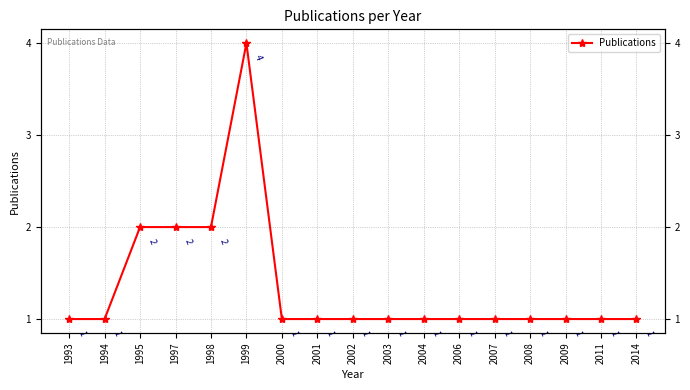

What is the sum of all values?

23